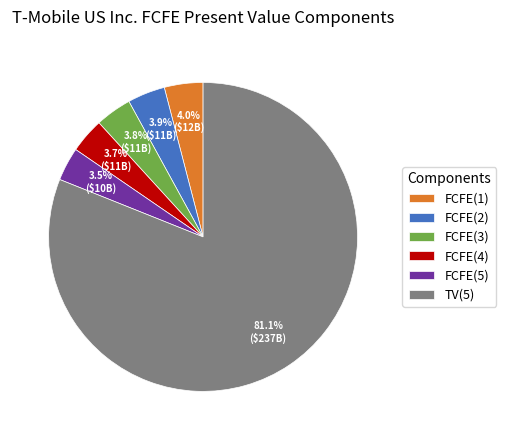

To the nearest percent, what is the average slice percentage?

17%